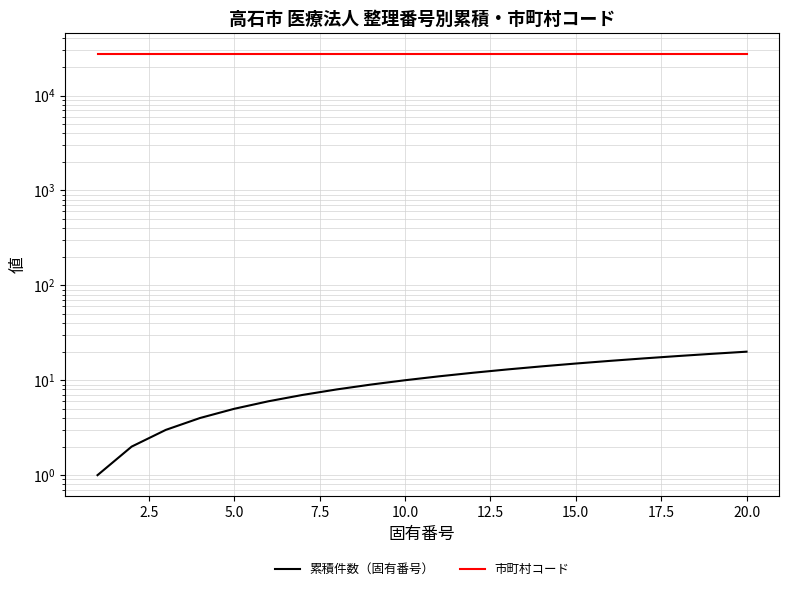

Rank the series by their average value, from highest to lowest.

市町村コード, 累積件数（固有番号）